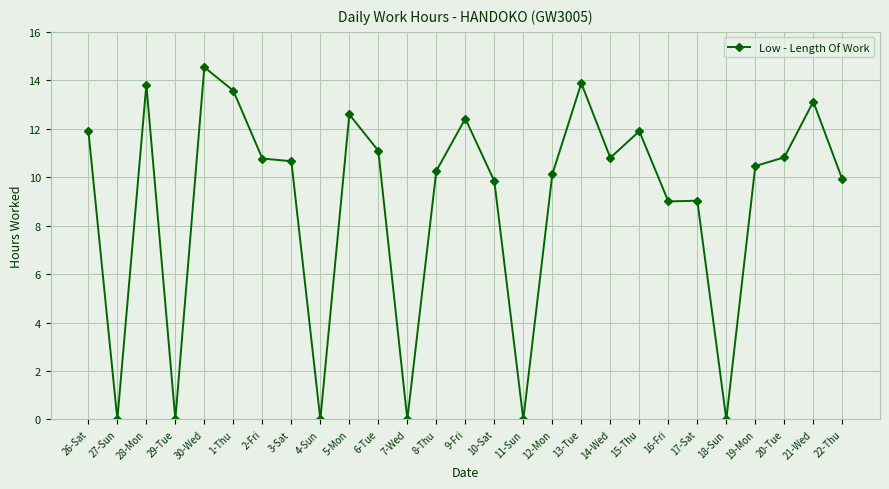

What is the difference between the values at 29-Tue and 9-Fri?

12.4